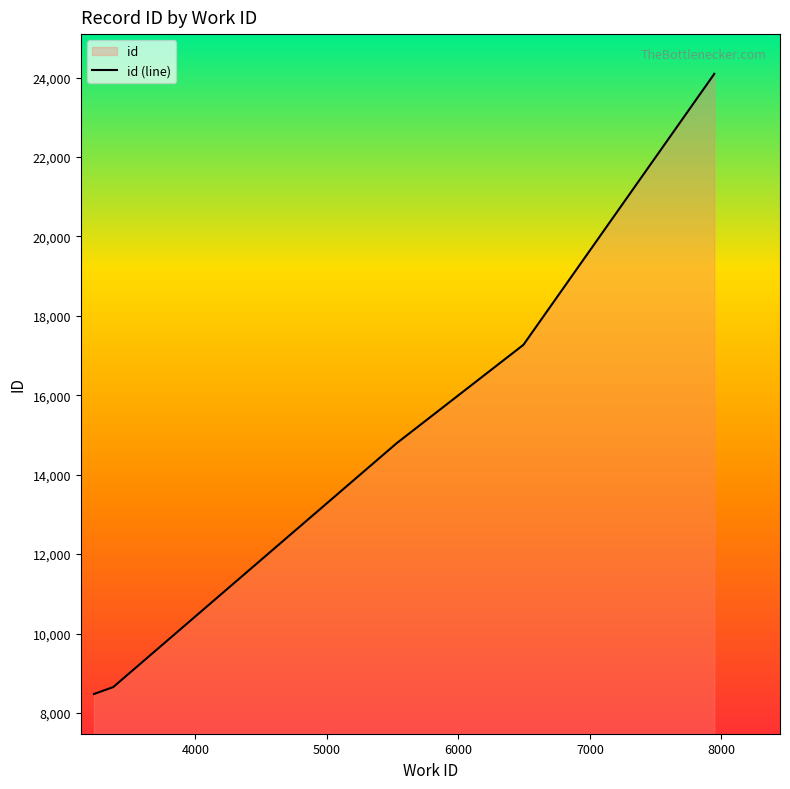

How many lines are shown in the chart?

1